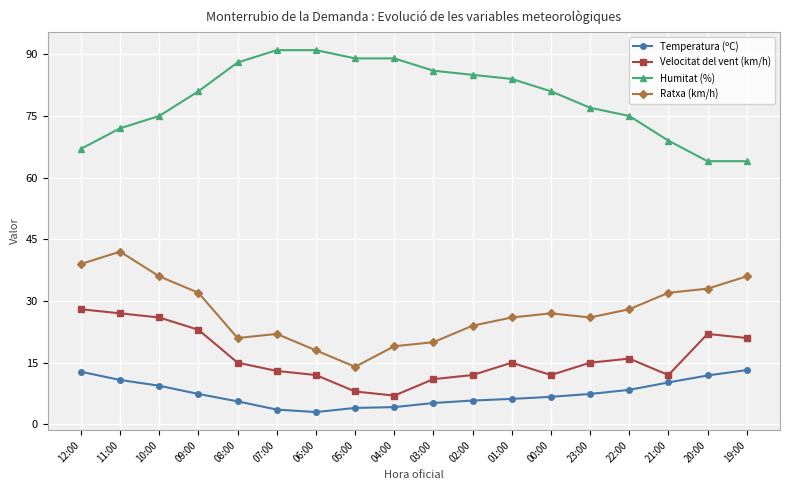

What is the spread (max minus min) of values at 12:00?

54.2